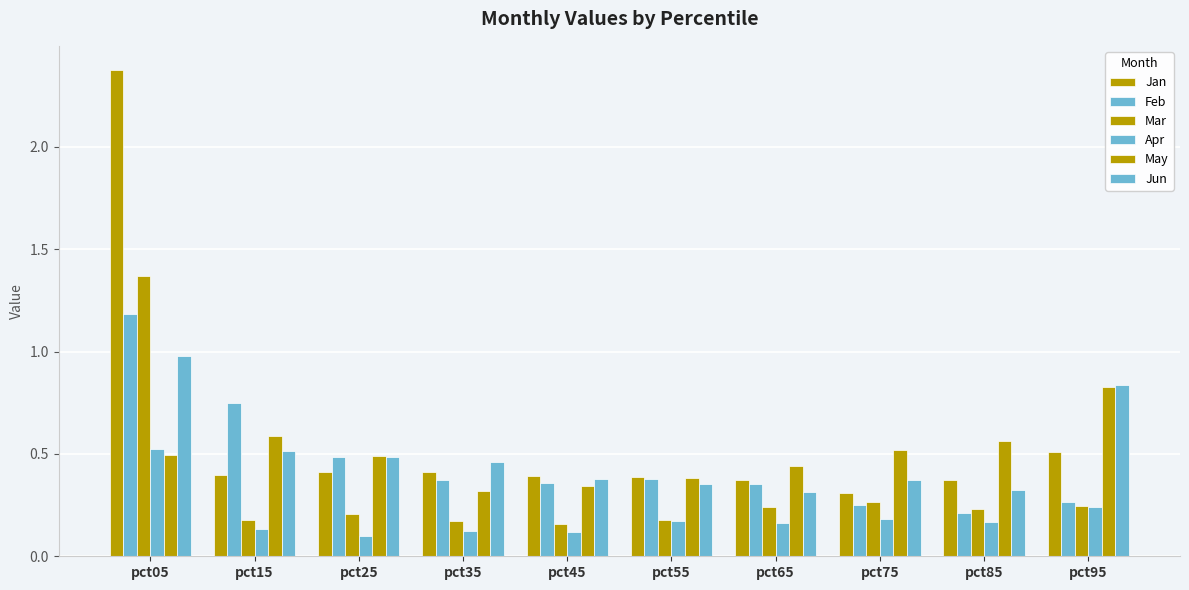

Does the chart contain stacked bars?

No